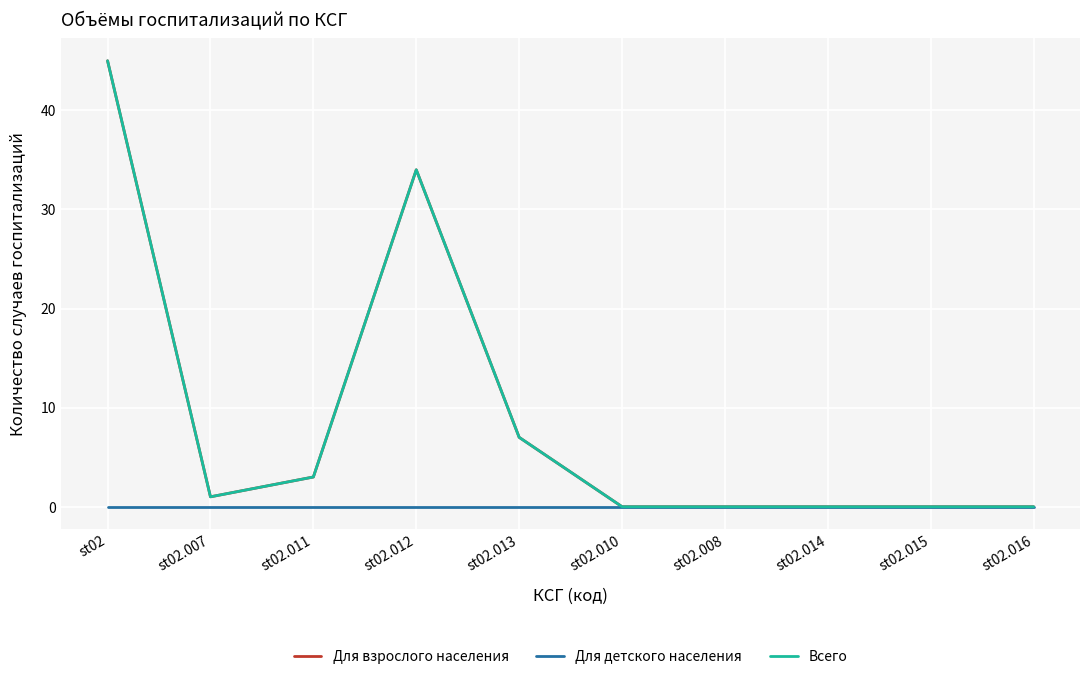

At which label does Для взрослого населения first exceed 1?

st02